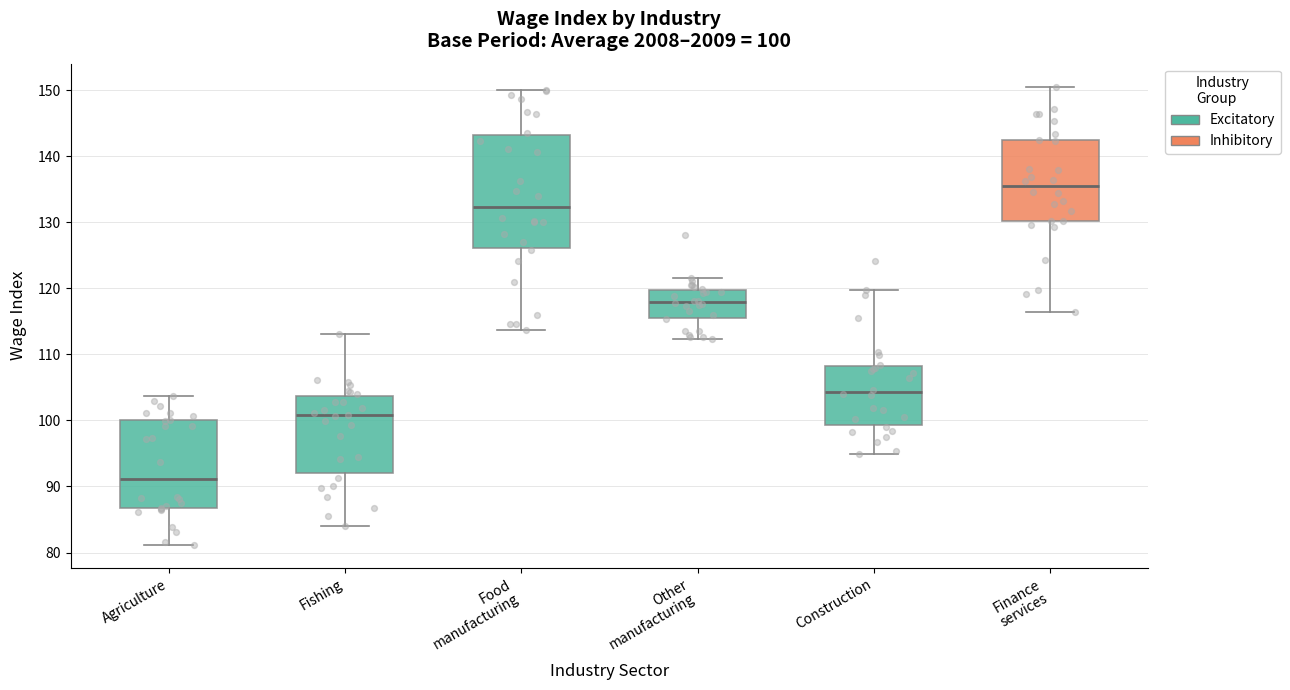

Which box has the highest median line?

Finance services